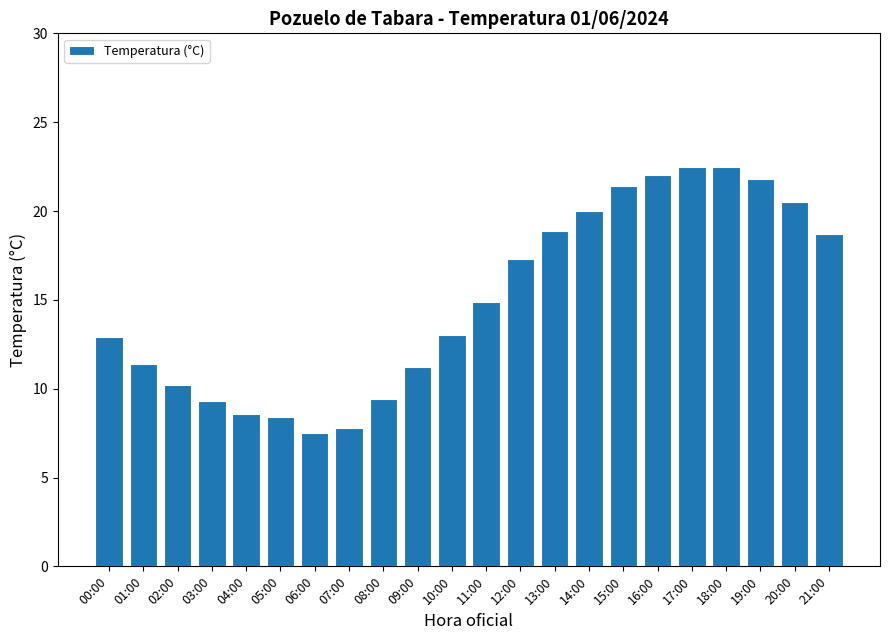

True or false: the data shows 9.3 at 03:00.

True